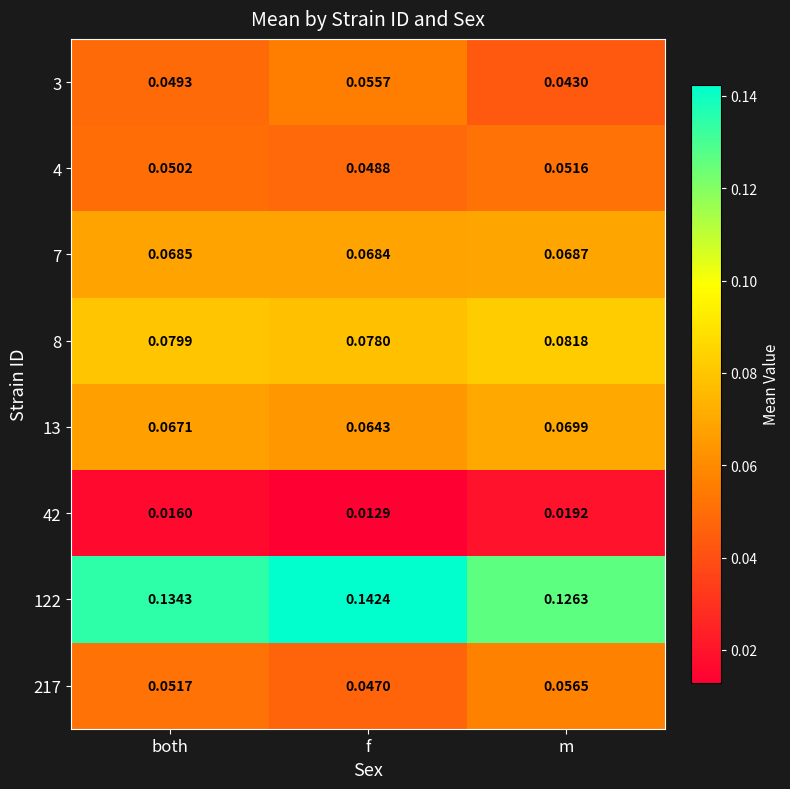

At which label does 8 reach its minimum?

f